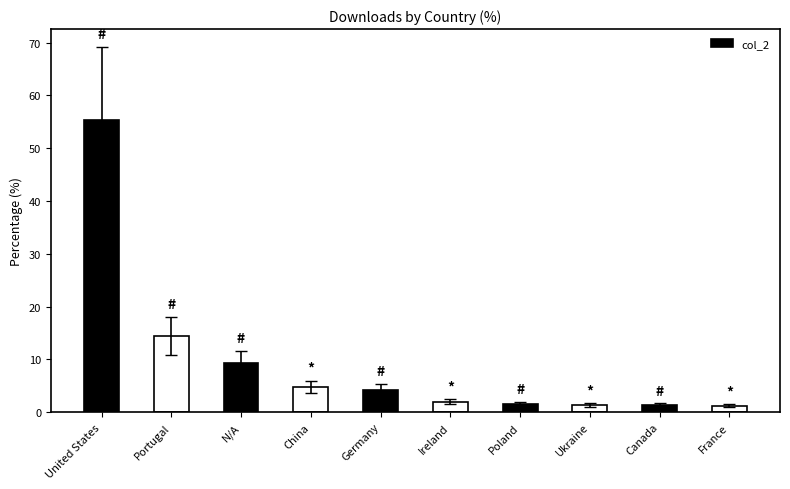

True or false: the data shows 7.3 at China.

False